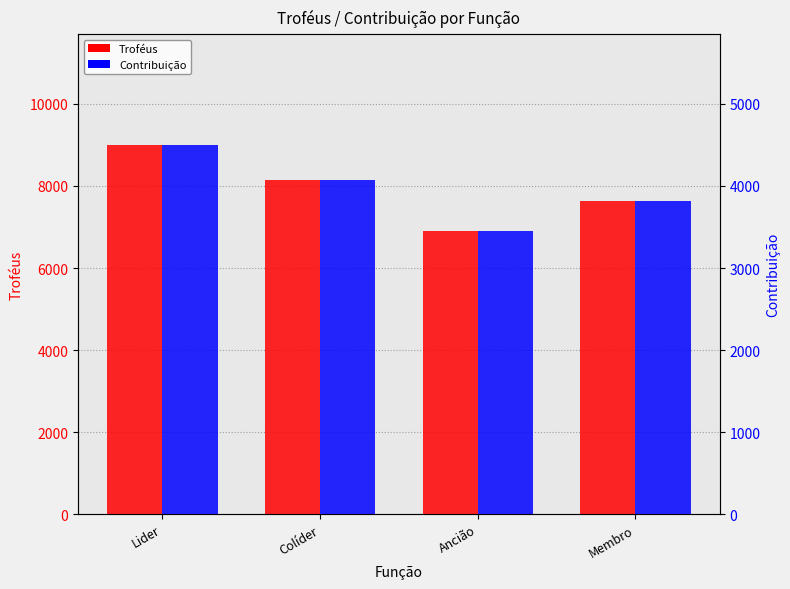

The value of Troféus at Ancião is 6894. True or false?

True